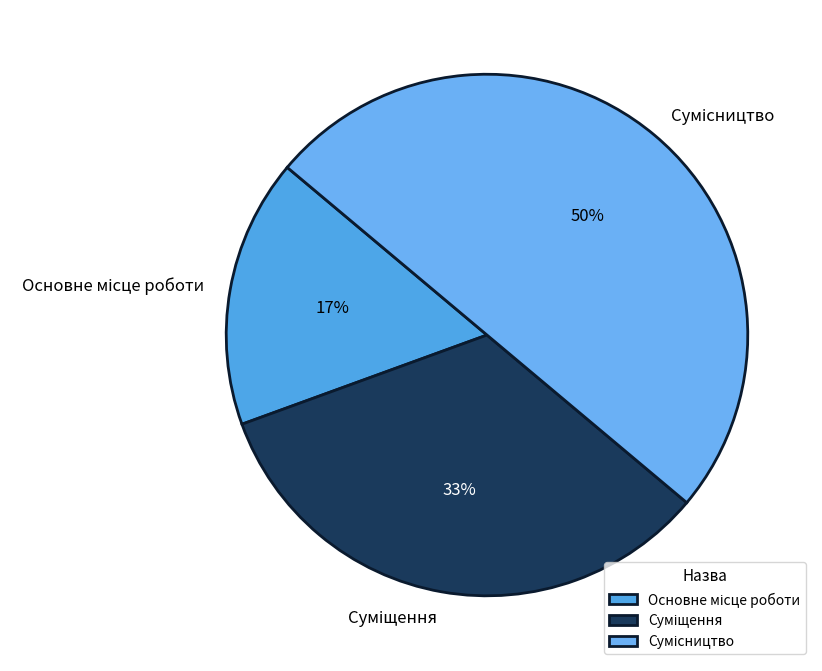

To the nearest percent, what is the average slice percentage?

33%